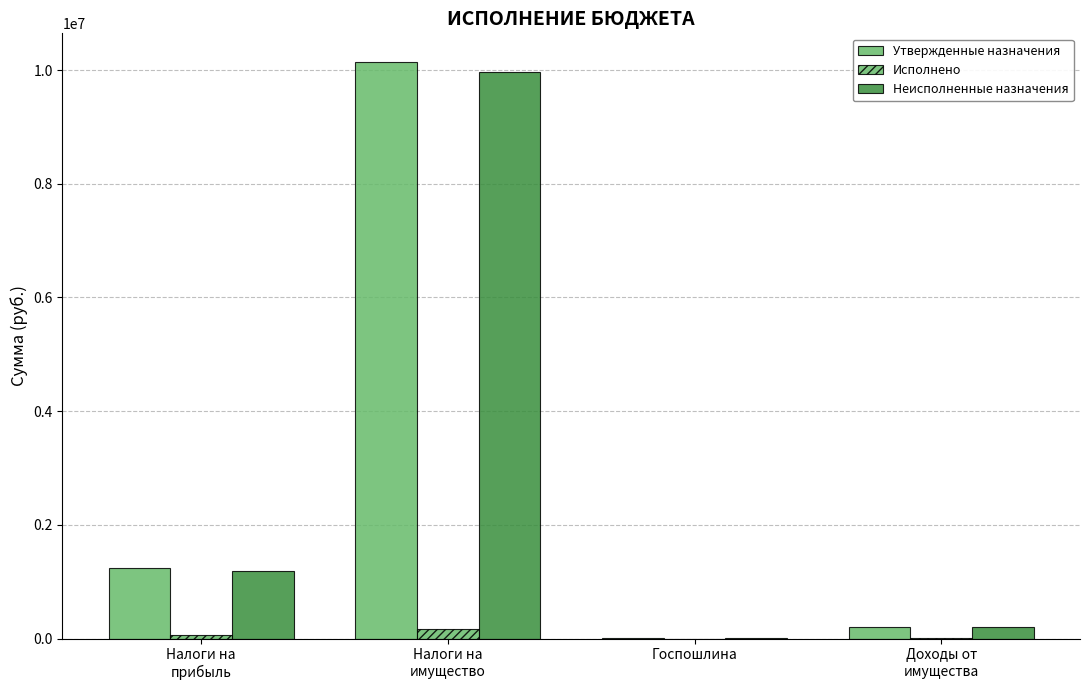

What is the approximate value of Утвержденные назначения at Налоги на
имущество?

10138000.0